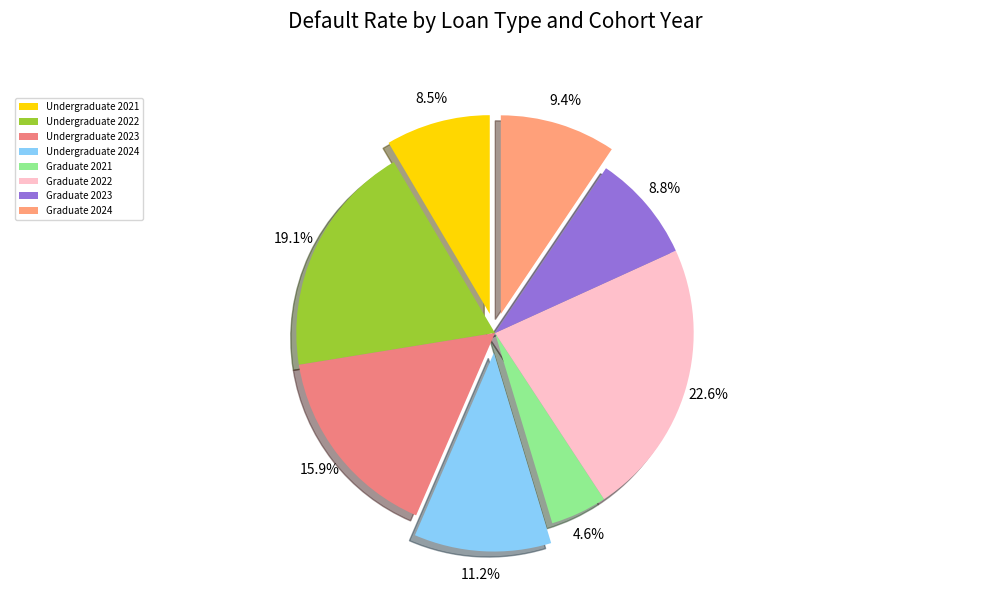

Do Undergraduate 2021 and Undergraduate 2024 together represent more than half of the pie?

No